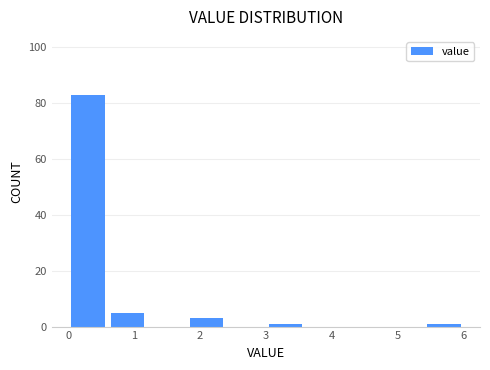

How tall is the bar that spans 1.8 to 2.4 on the x-axis? The values are not printed on the chart, so give them approximately, as read against the axis.

4